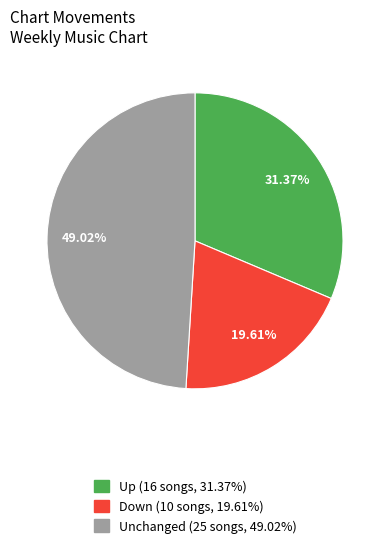

How many segments does this pie chart have?

3